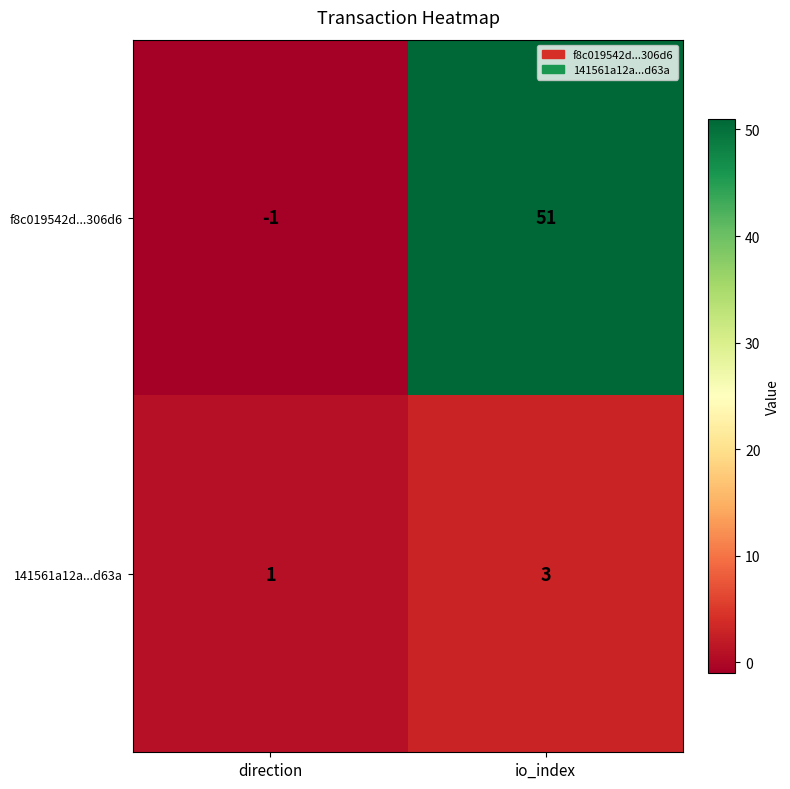

Which series has the largest range (max minus min)?

f8c019542d...306d6